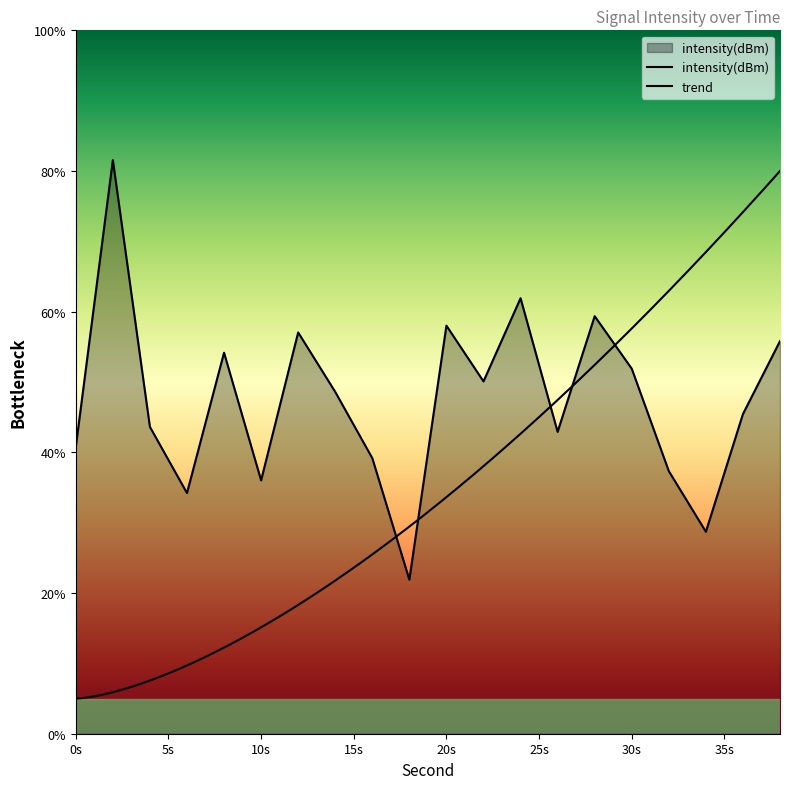

Reading left to right, what are all the values shown in this chart?

40.8	81.6	43.6	34.2	54.2	36.0	57.0	48.6	39.2	21.9	58.0	50.1	61.9	42.9	59.4	51.9	37.3	28.7	45.4	55.8